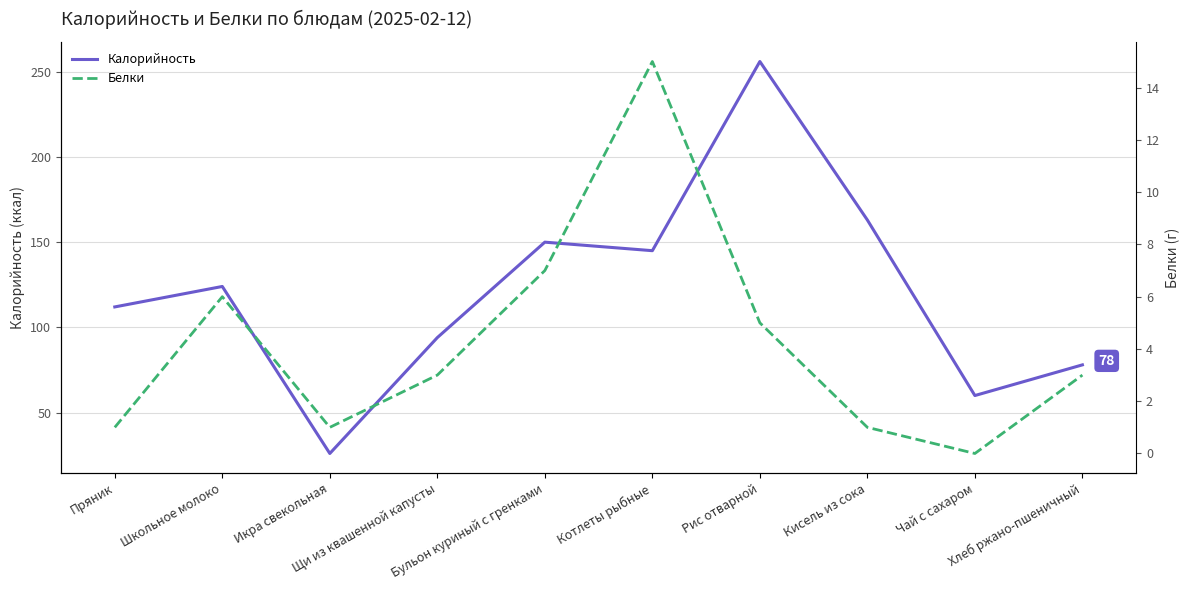

Reading right to left, list all the values displayed in this chart.

Калорийность: Хлеб ржано-пшеничный=78	Чай с сахаром=60	Кисель из сока=163	Рис отварной=256	Котлеты рыбные=145	Бульон куриный с гренками=150	Щи из квашенной капусты=94	Икра свекольная=26	Школьное молоко=124	Пряник=112
Белки: Хлеб ржано-пшеничный=3	Чай с сахаром=0	Кисель из сока=1	Рис отварной=5	Котлеты рыбные=15	Бульон куриный с гренками=7	Щи из квашенной капусты=3	Икра свекольная=1	Школьное молоко=6	Пряник=1